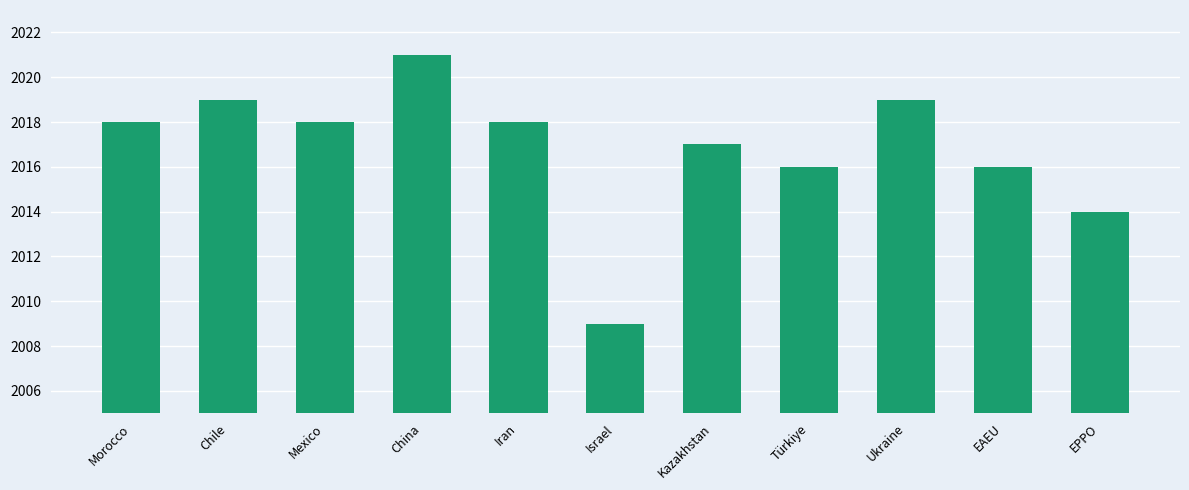

What is the difference between the maximum and second lowest values?

7